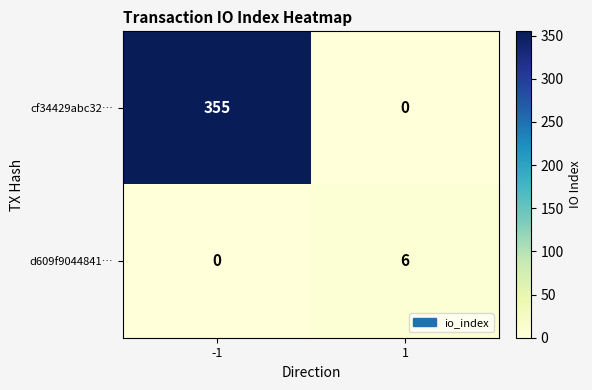

What is the average value of the d609f9044841… series?

3